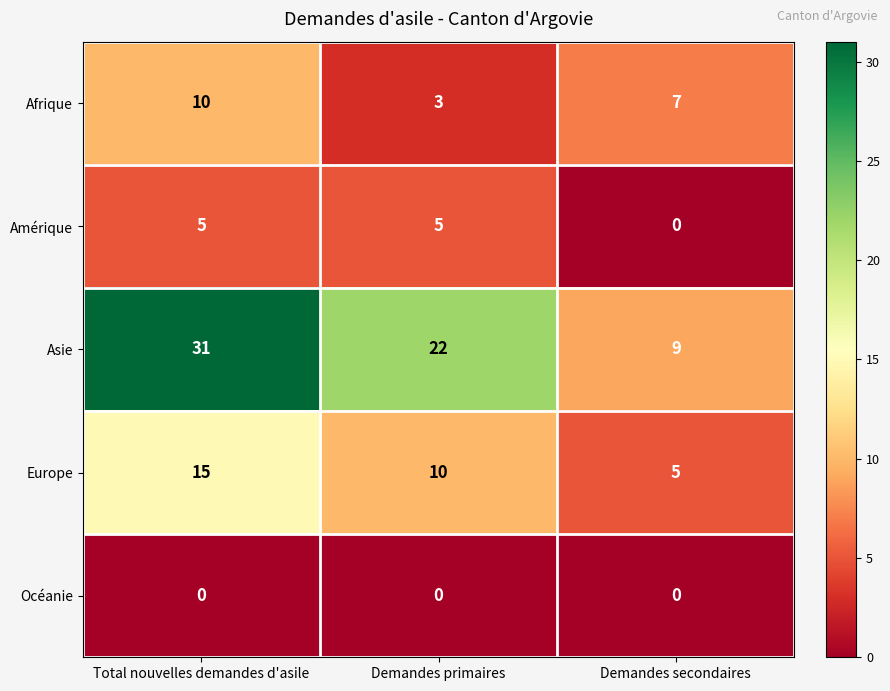

Rank the series by their maximum value, from highest to lowest.

Asie, Europe, Afrique, Amérique, Océanie